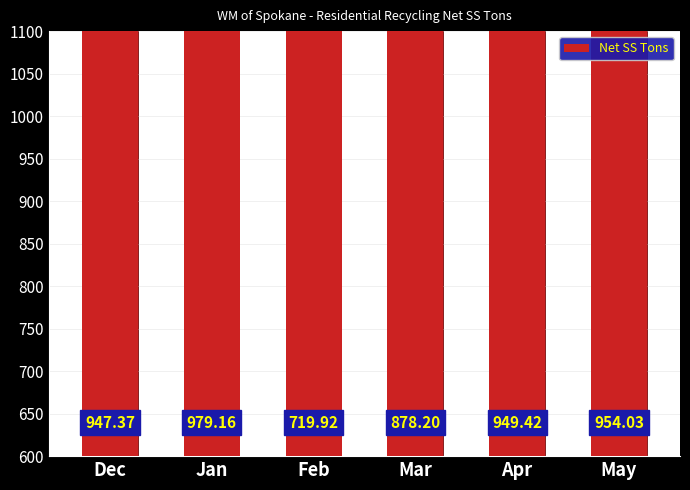

What is the sum of all values?

5428.1